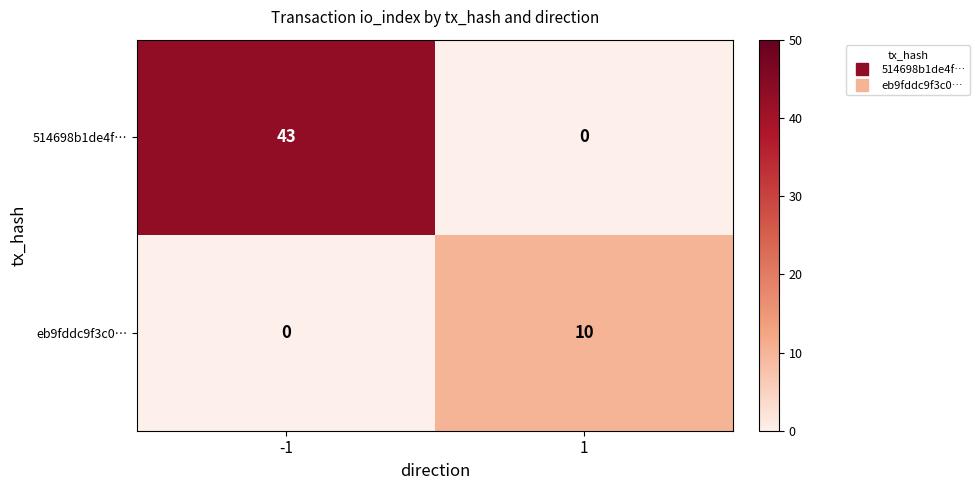

The eb9fddc9f3c0… series shows 10 at 1. True or false?

True